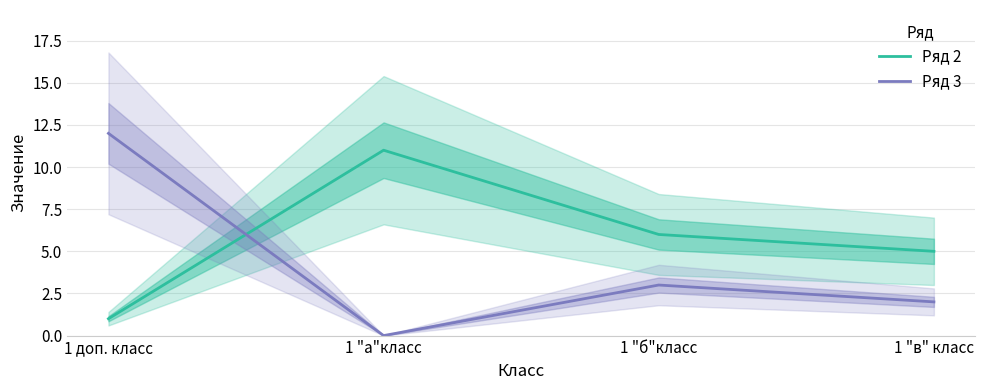

Reading left to right, extract all data points from this chart.

Ряд 2: 1	11	6	5
Ряд 3: 12	0	3	2